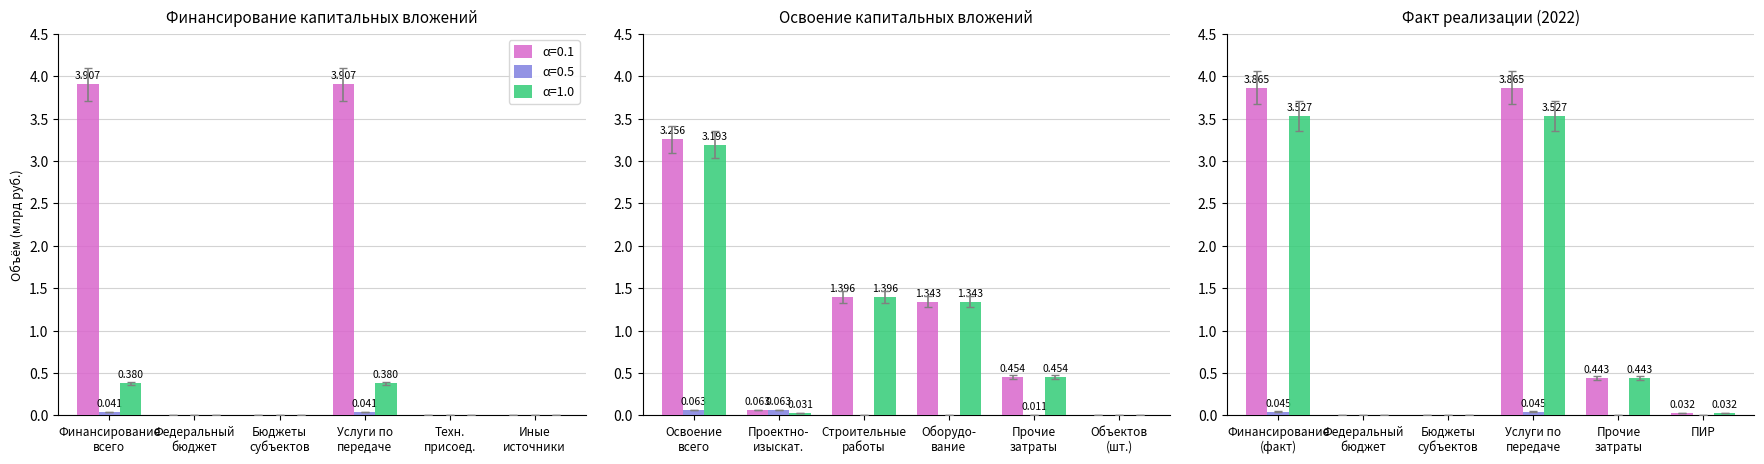

List the labels in order of α=1.0 value, smallest first.

Федеральный
бюджет, Бюджеты
субъектов, Техн.
присоед., Иные
источники, Финансирование
всего, Услуги по
передаче